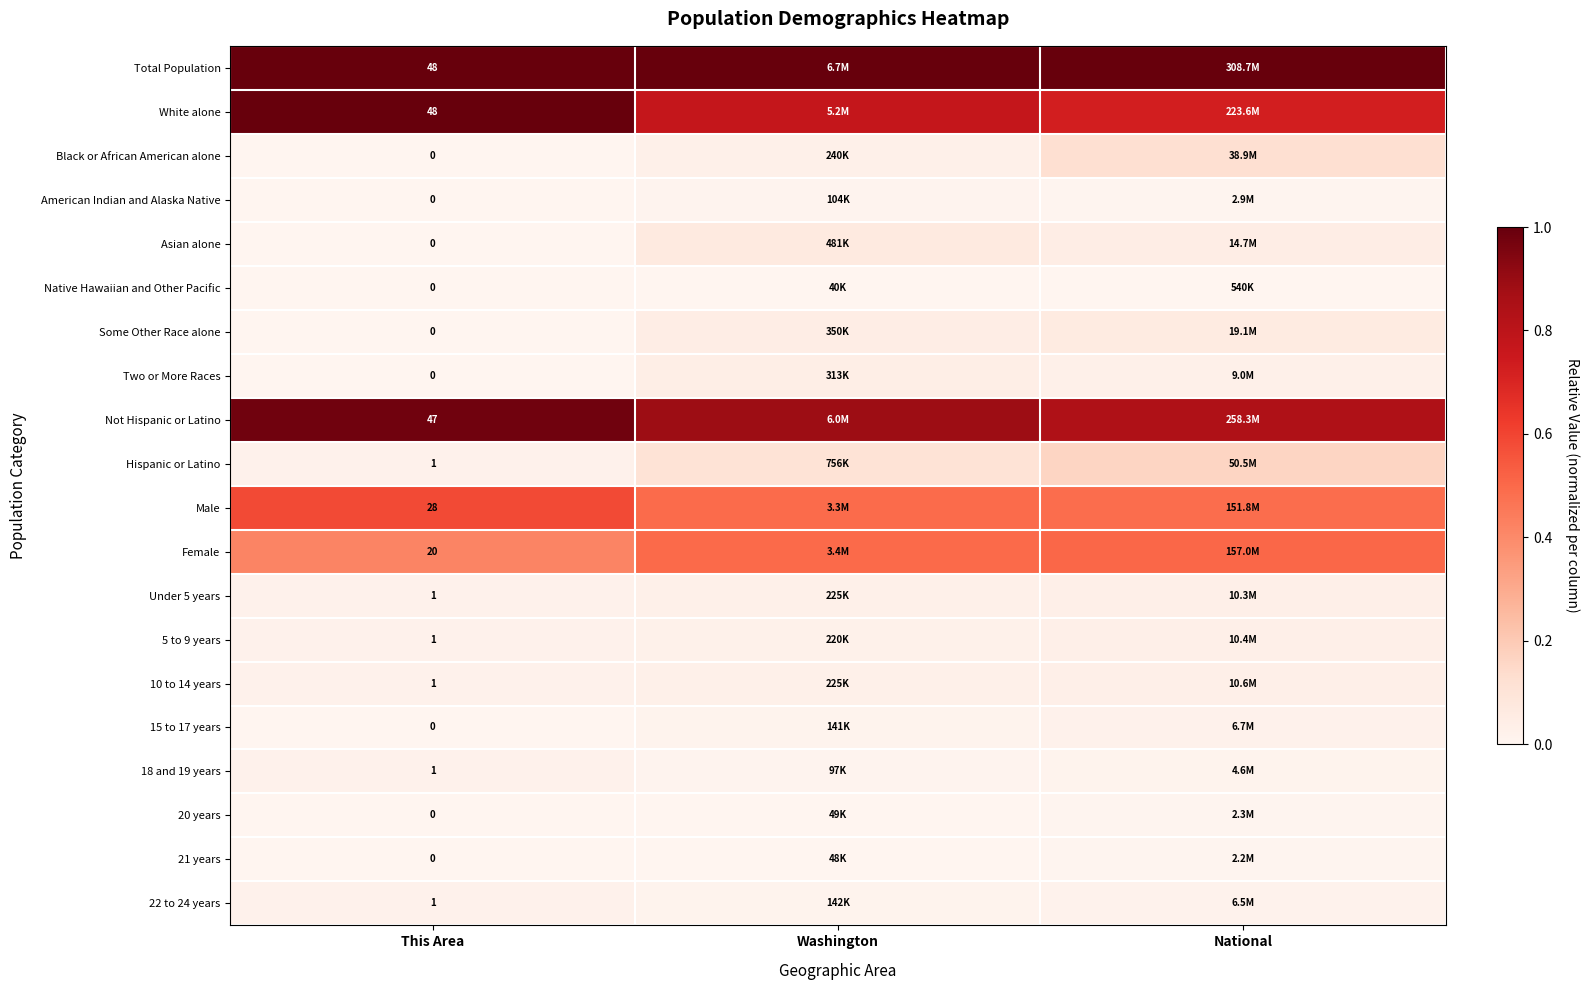

Rank the series by their maximum value, from highest to lowest.

Total Population, White alone, Not Hispanic or Latino, Male, Female, Hispanic or Latino, Black or African American alone, Asian alone, Some Other Race alone, Two or More Races, 10 to 14 years, 5 to 9 years, Under 5 years, 18 and 19 years, 22 to 24 years, 15 to 17 years, American Indian and Alaska Native, 20 years, 21 years, Native Hawaiian and Other Pacific